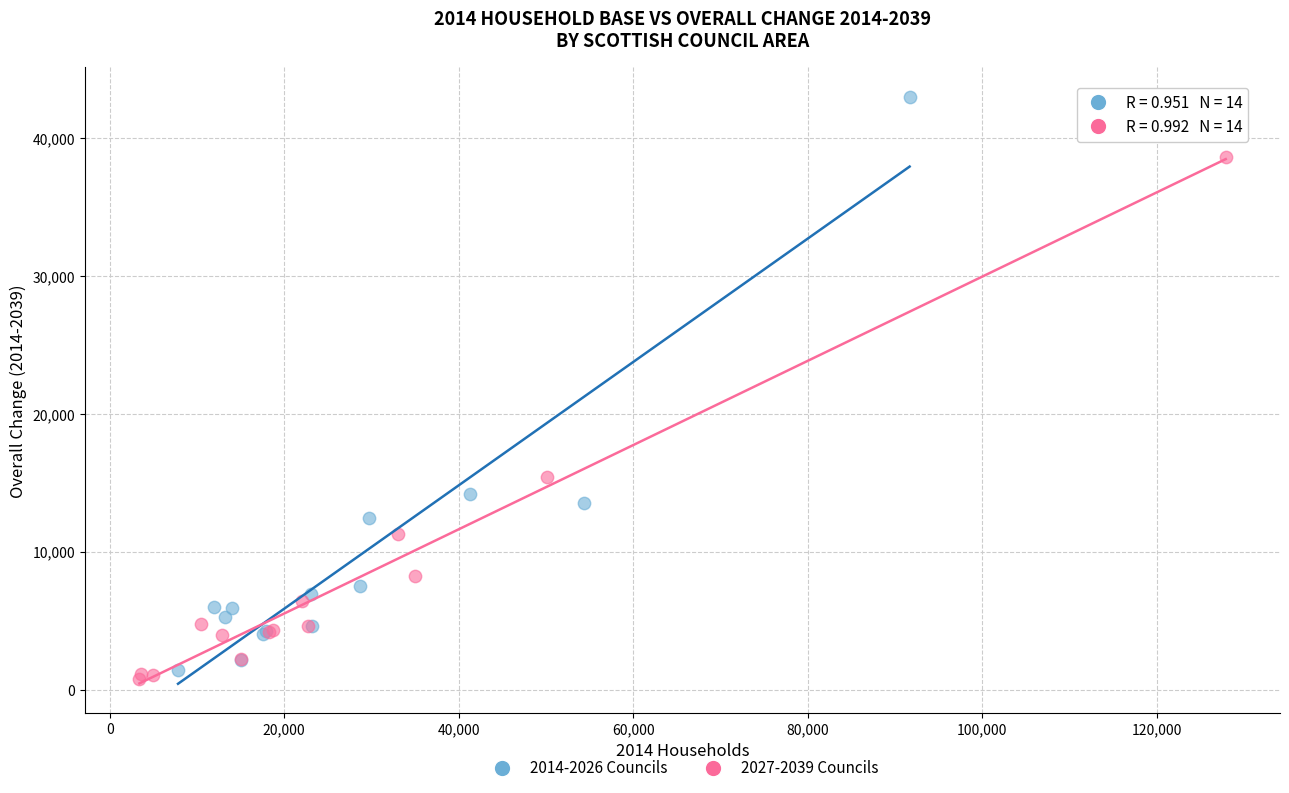

Which series has the widest spread of Y values?

2014-2026 Councils